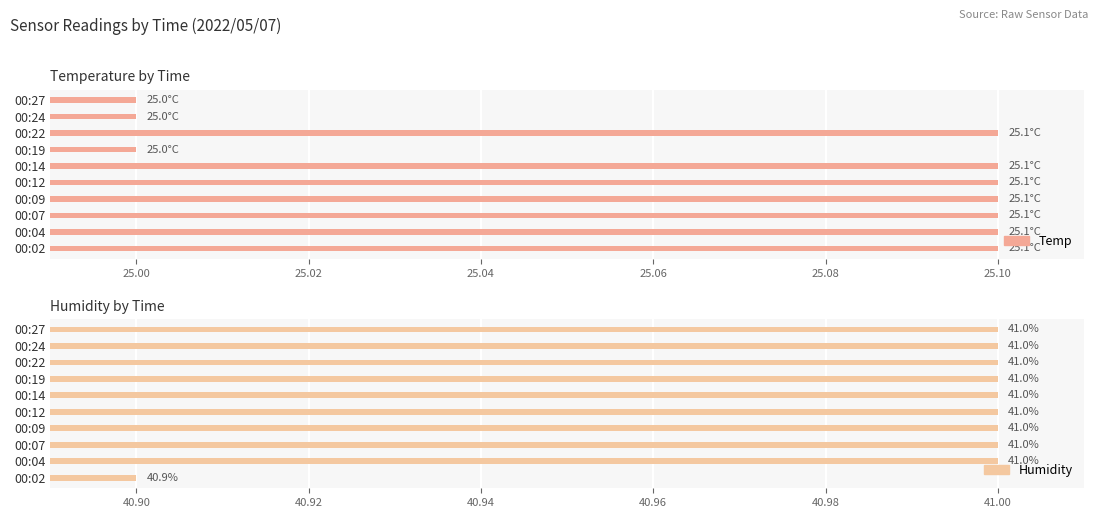

What is the lowest value of the Temp series?

25.0